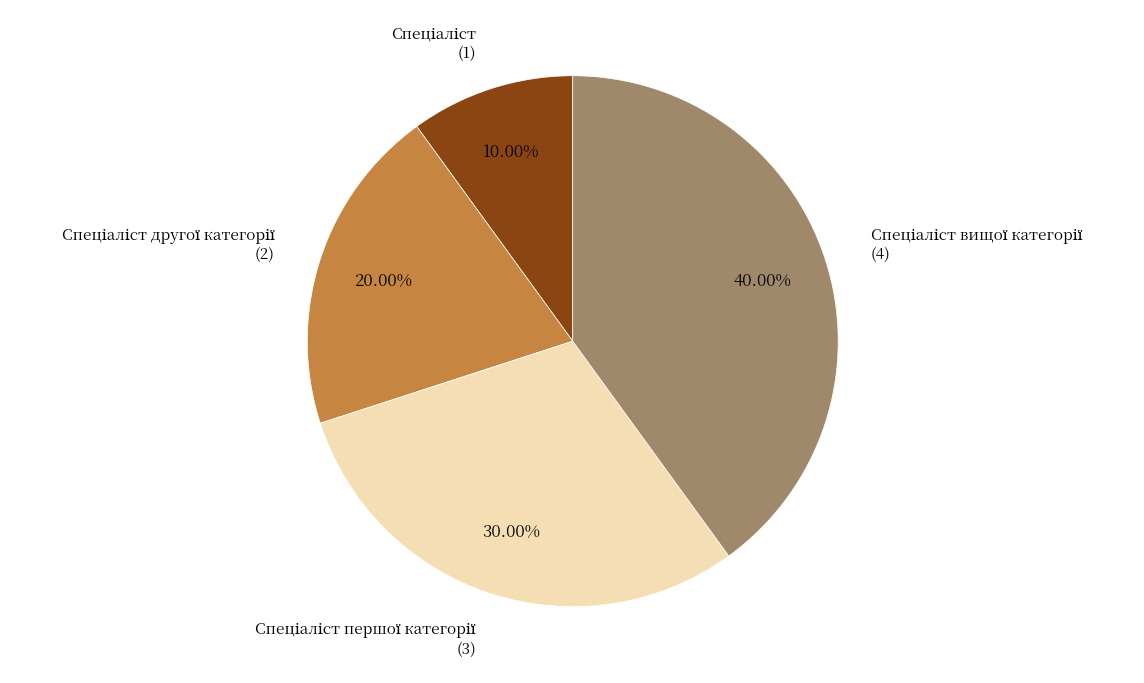

Is there a majority slice in this chart?

No